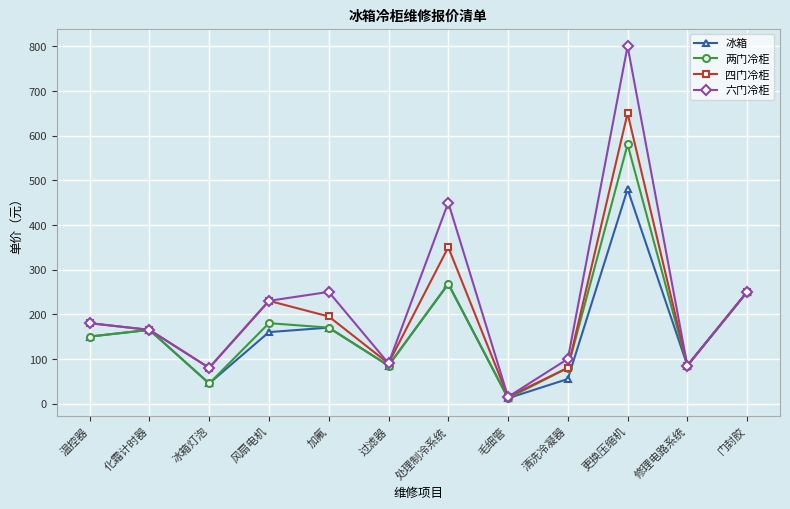

Which series has the largest range (max minus min)?

六门冷柜